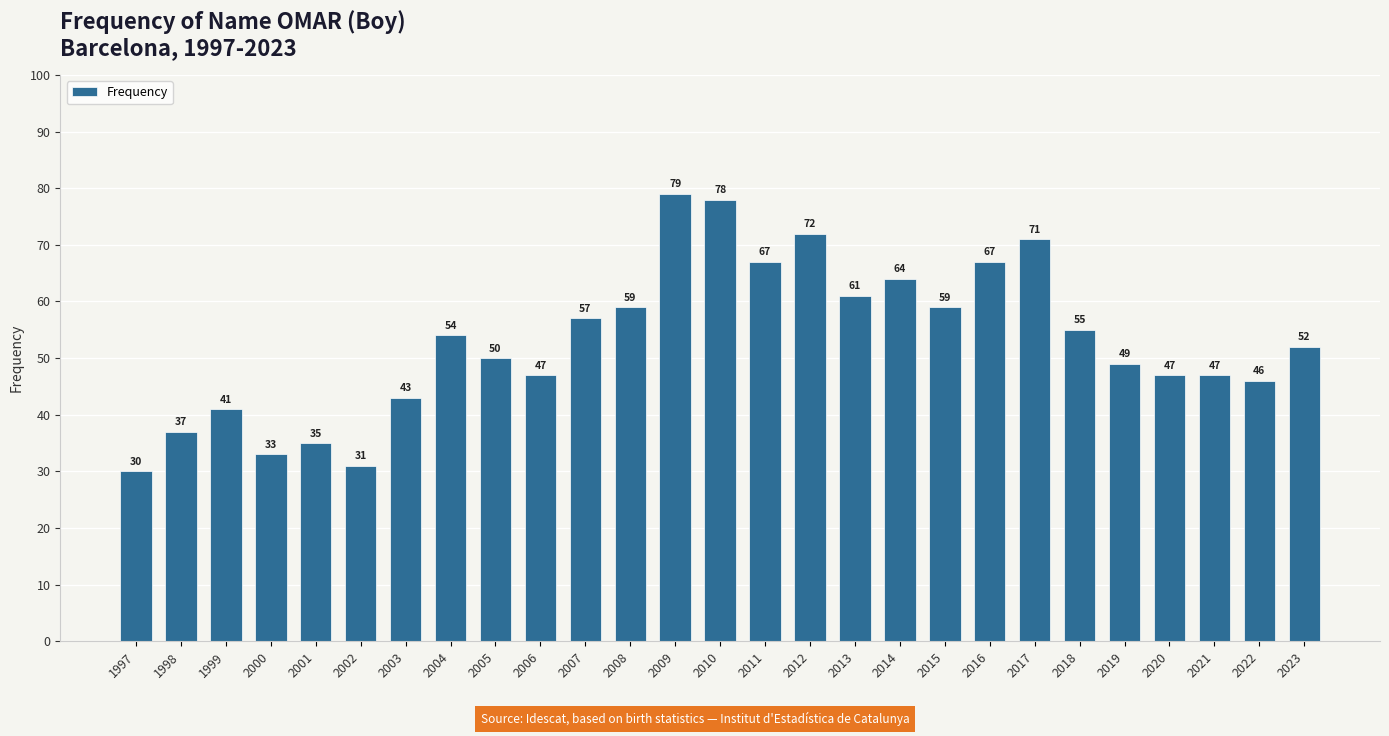

What is the value of the 7th bar from the left?

43